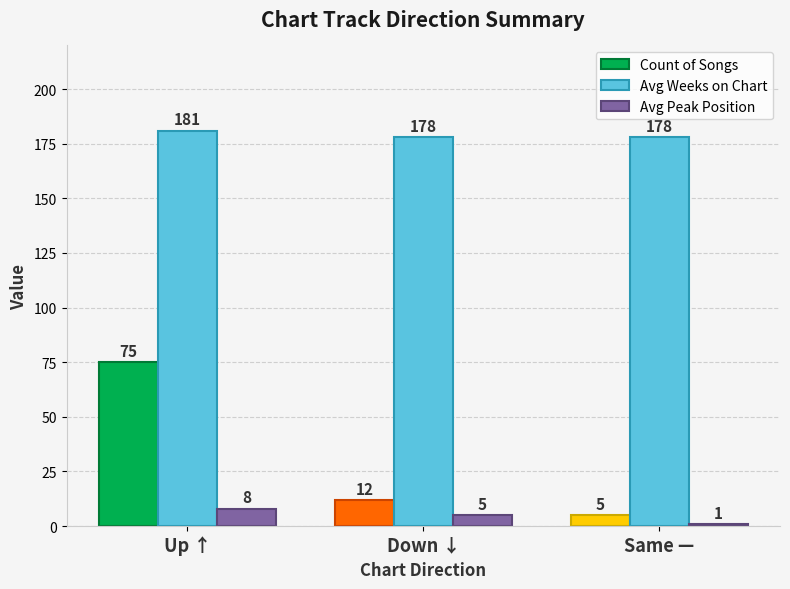

What is the value of the Count of Songs bar at the 3rd from the left?

5